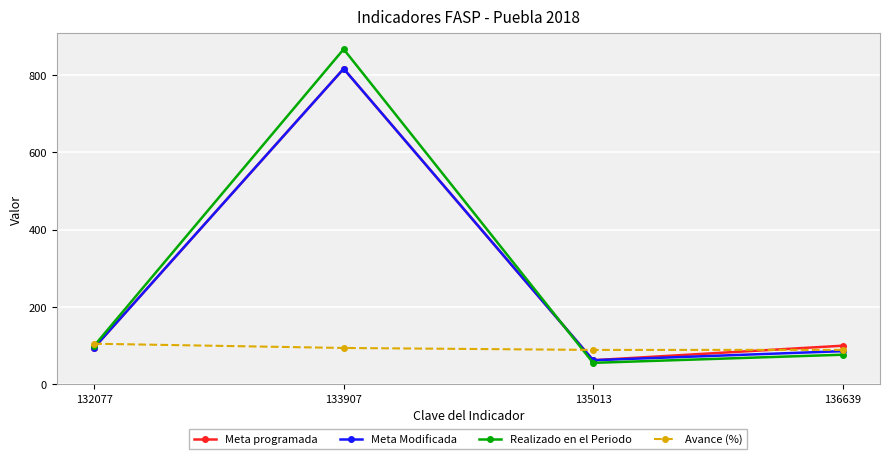

What is the approximate value of Meta Modificada at 136639?

85.9